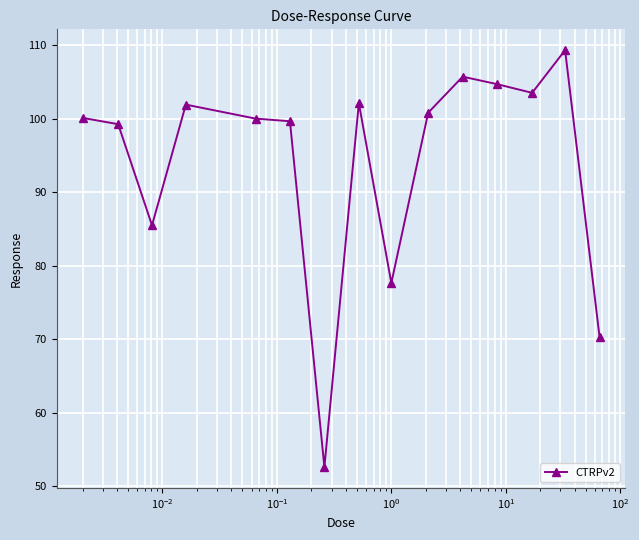

What is the value of the 4th point from the left?

101.9